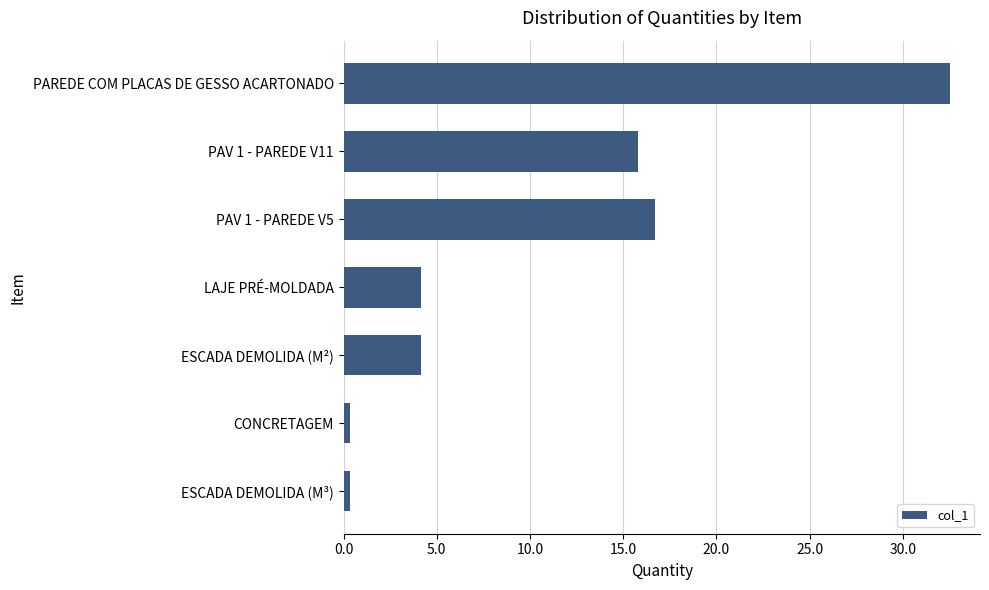

True or false: the data shows 15.8 at PAV 1 - PAREDE V11.

True